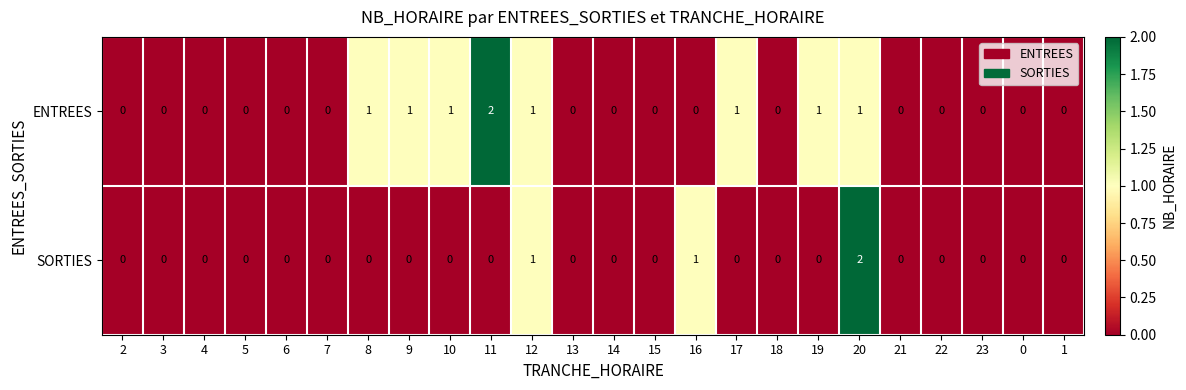

Between 9 and 23, which series saw the biggest shift?

ENTREES